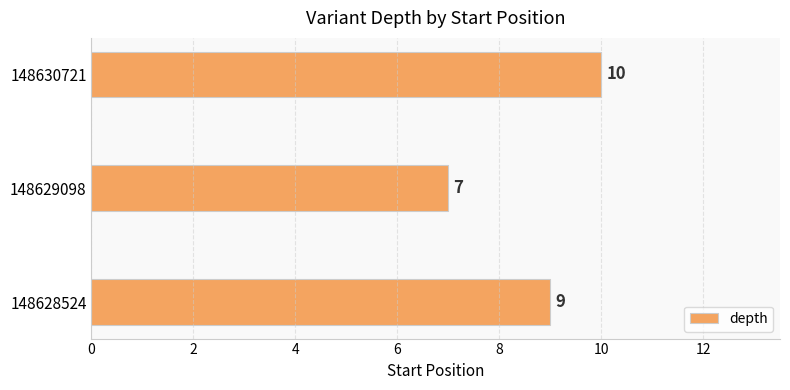

Reading bottom to top, what are all the values shown in this chart?

148628524=9	148629098=7	148630721=10